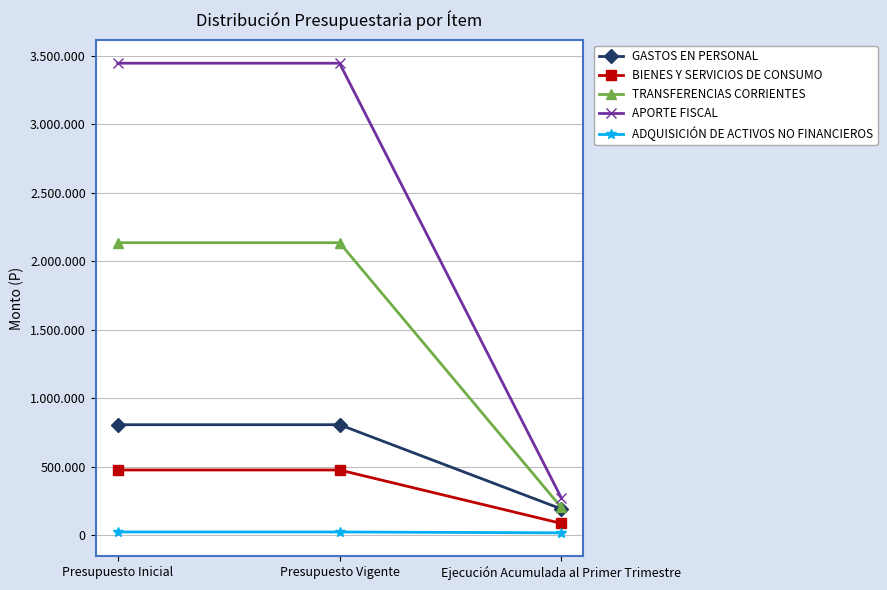

Reading right to left, what are all the values shown in this chart?

GASTOS EN PERSONAL: Ejecución Acumulada al Primer Trimestre=193247	Presupuesto Vigente=808029	Presupuesto Inicial=808029
BIENES Y SERVICIOS DE CONSUMO: Ejecución Acumulada al Primer Trimestre=87761	Presupuesto Vigente=477594	Presupuesto Inicial=477594
TRANSFERENCIAS CORRIENTES: Ejecución Acumulada al Primer Trimestre=204108	Presupuesto Vigente=2136365	Presupuesto Inicial=2136365
APORTE FISCAL: Ejecución Acumulada al Primer Trimestre=273938	Presupuesto Vigente=3446325	Presupuesto Inicial=3446325
ADQUISICIÓN DE ACTIVOS NO FINANCIEROS: Ejecución Acumulada al Primer Trimestre=18812	Presupuesto Vigente=25127	Presupuesto Inicial=25127